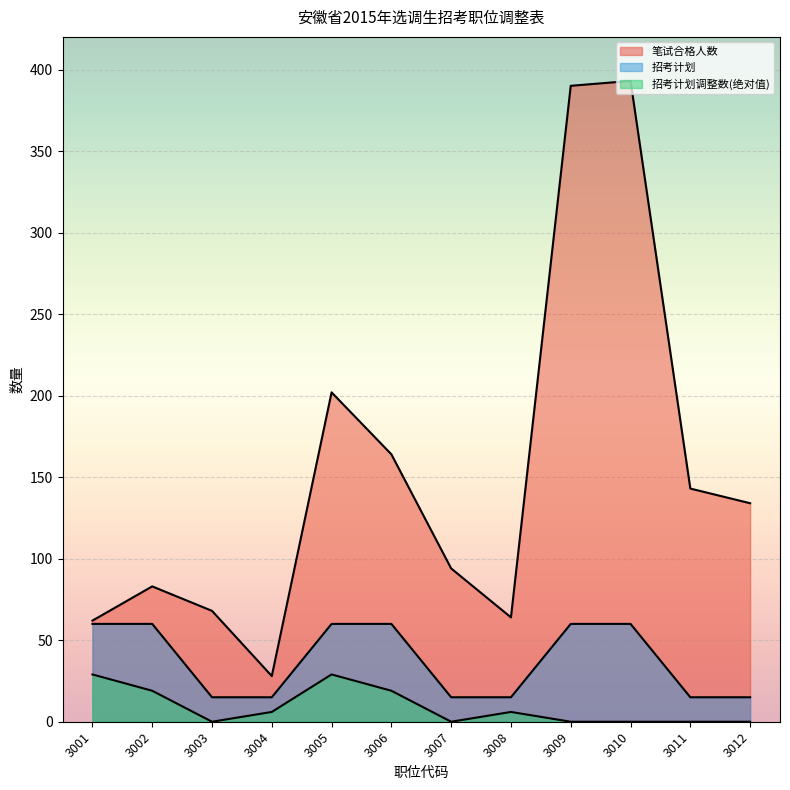

What is the difference between the second highest and minimum values in the 招考计划 series?

45